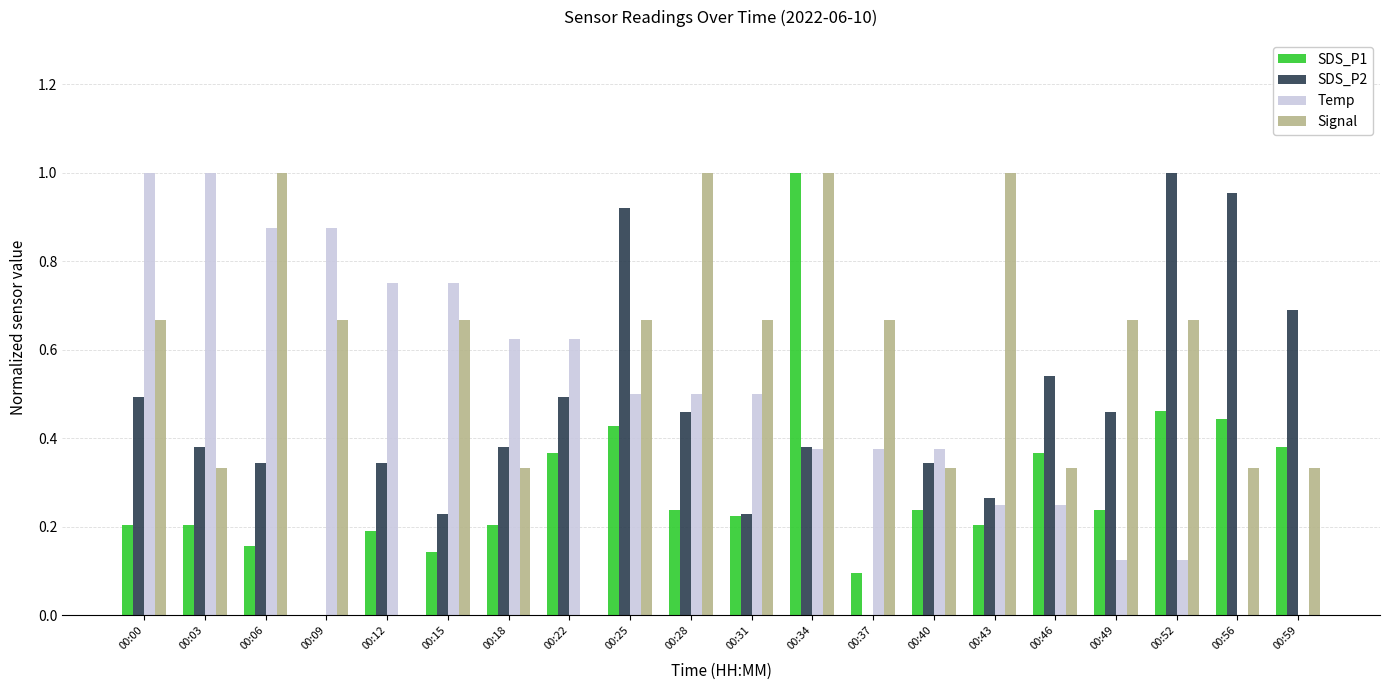

Is it true that Temp equals 0.5 at 00:28?

True